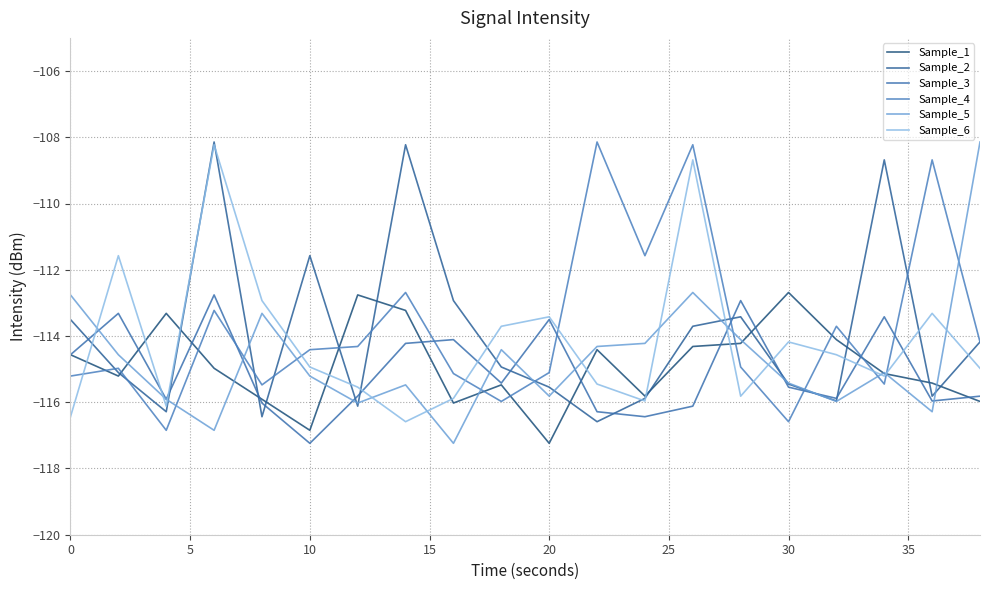

What is the greatest value displayed?

-108.1